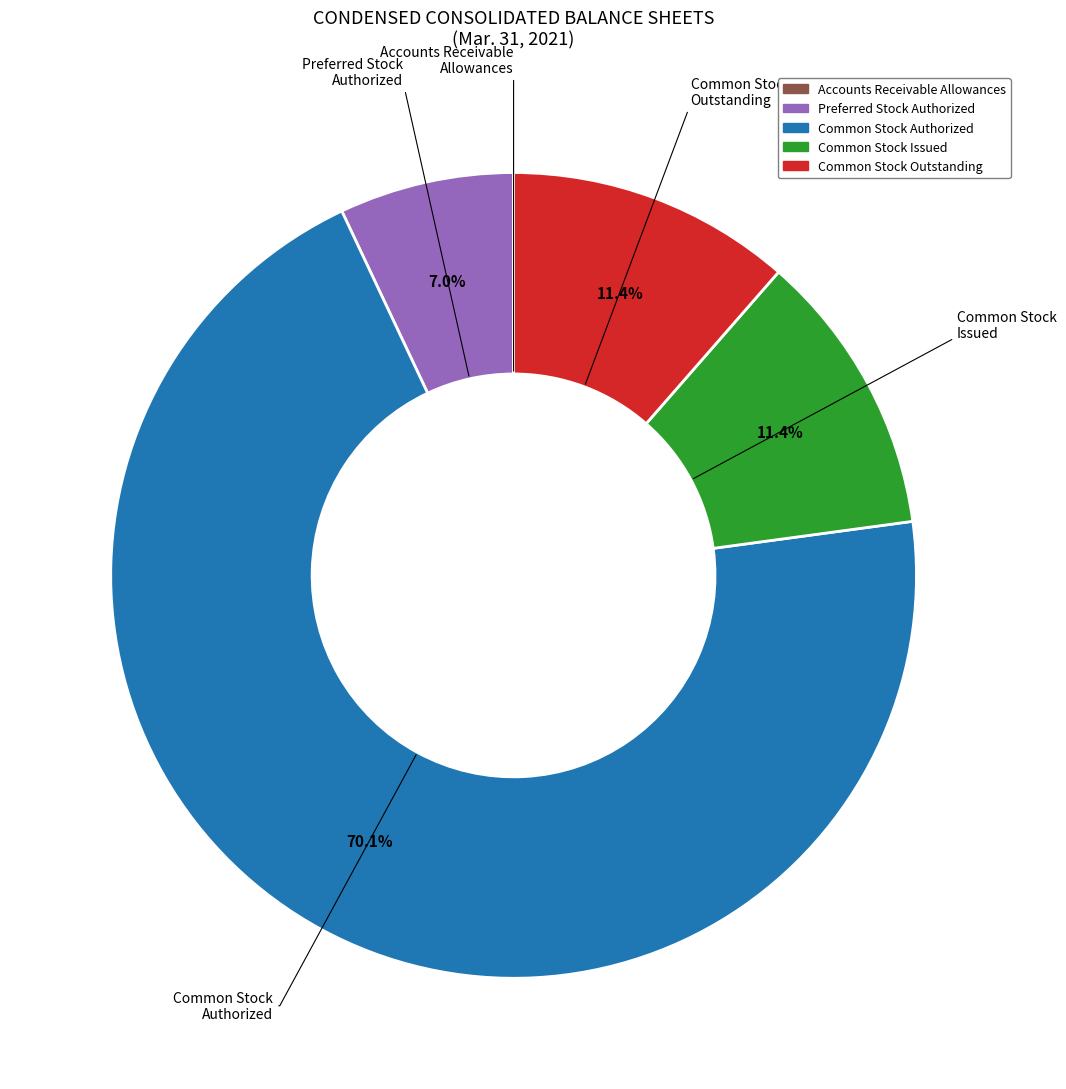

Does any single category account for the majority?

Yes